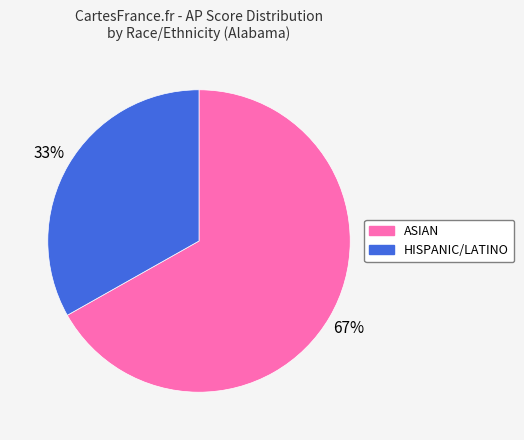

To the nearest percent, what is the average slice percentage?

50%